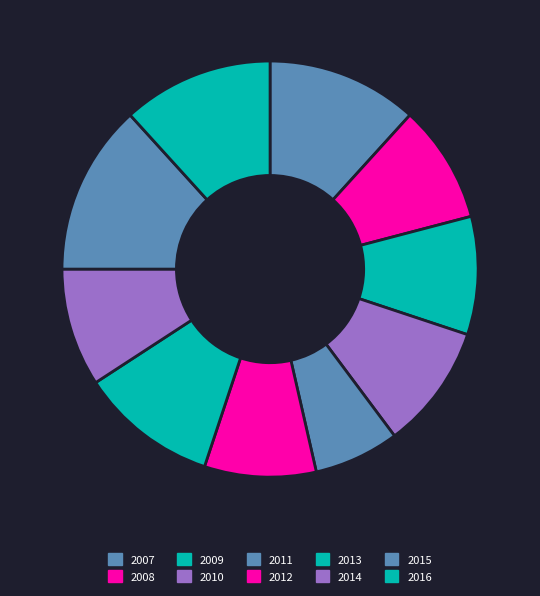

The 2012 slice represents 22% of the pie. True or false?

False